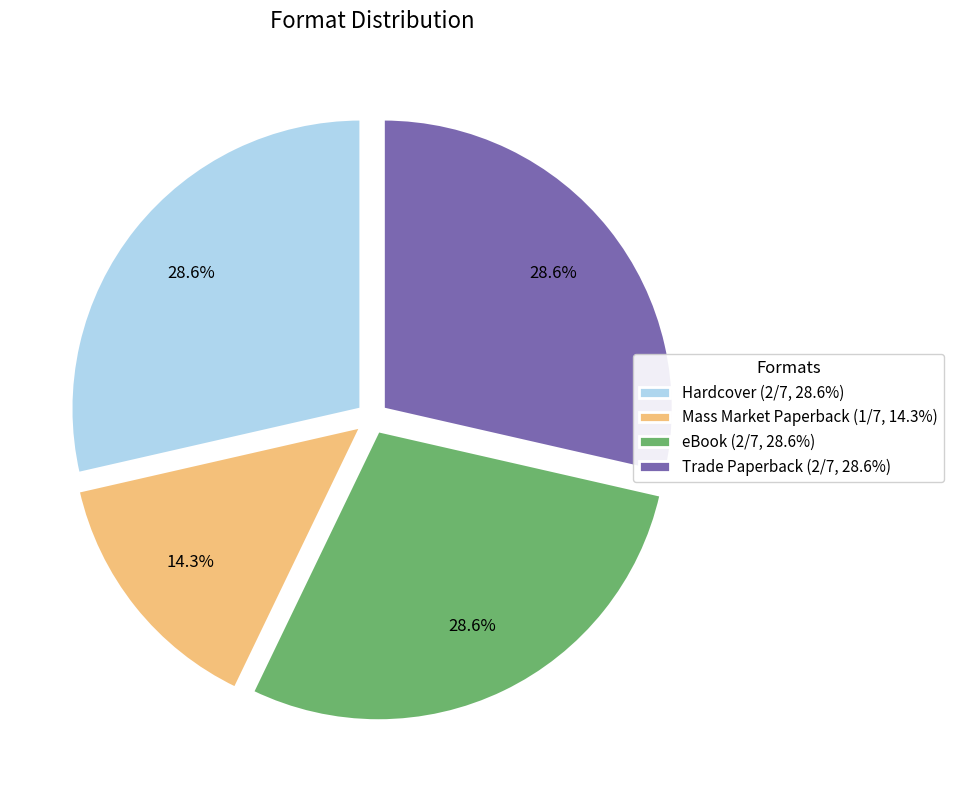

How many slices are in this pie chart?

4